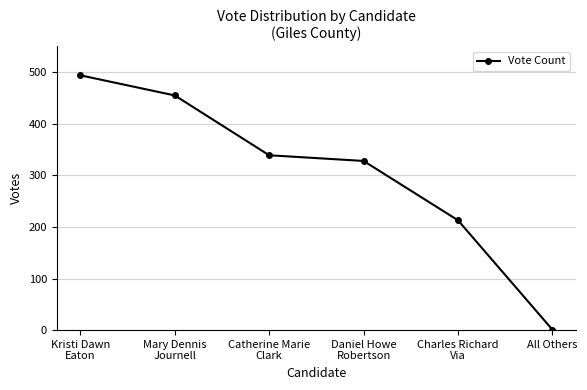

Reading left to right, transcribe all the data shown in this chart.

Kristi Dawn
Eaton=494	Mary Dennis
Journell=455	Catherine Marie
Clark=339	Daniel Howe
Robertson=328	Charles Richard
Via=213	All Others=1